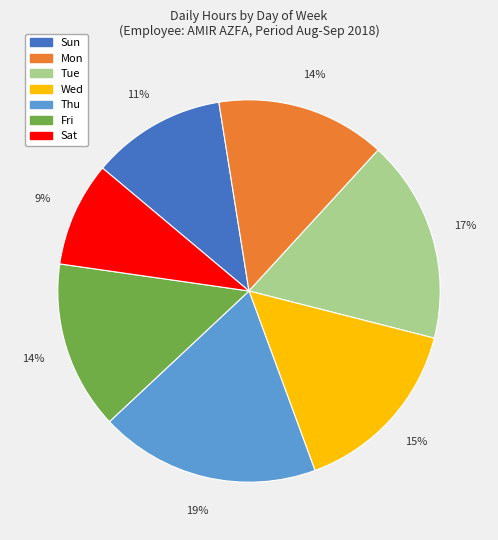

Which slice is the largest?

Thu